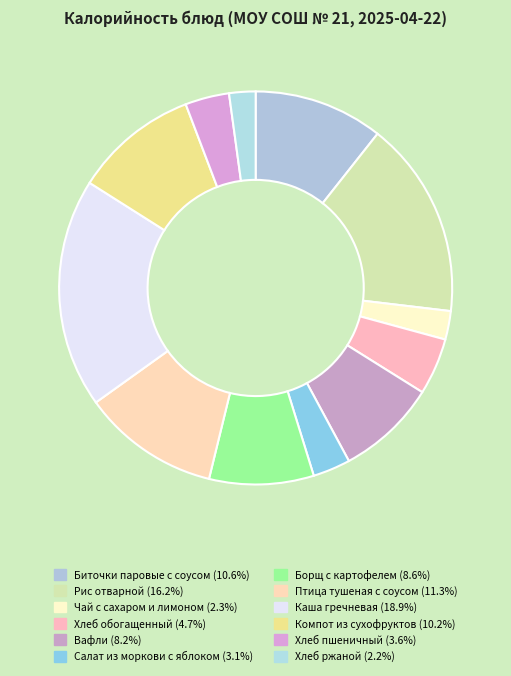

How many slices are in this pie chart?

12